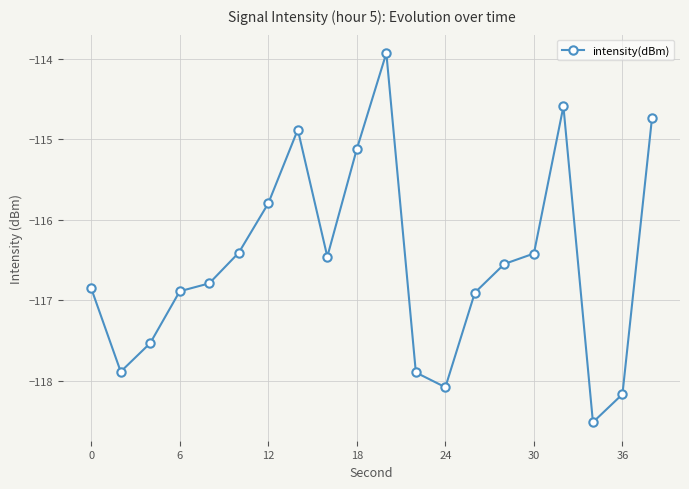

How many interior local peaks (higher than both neighbors) does the data have?

3